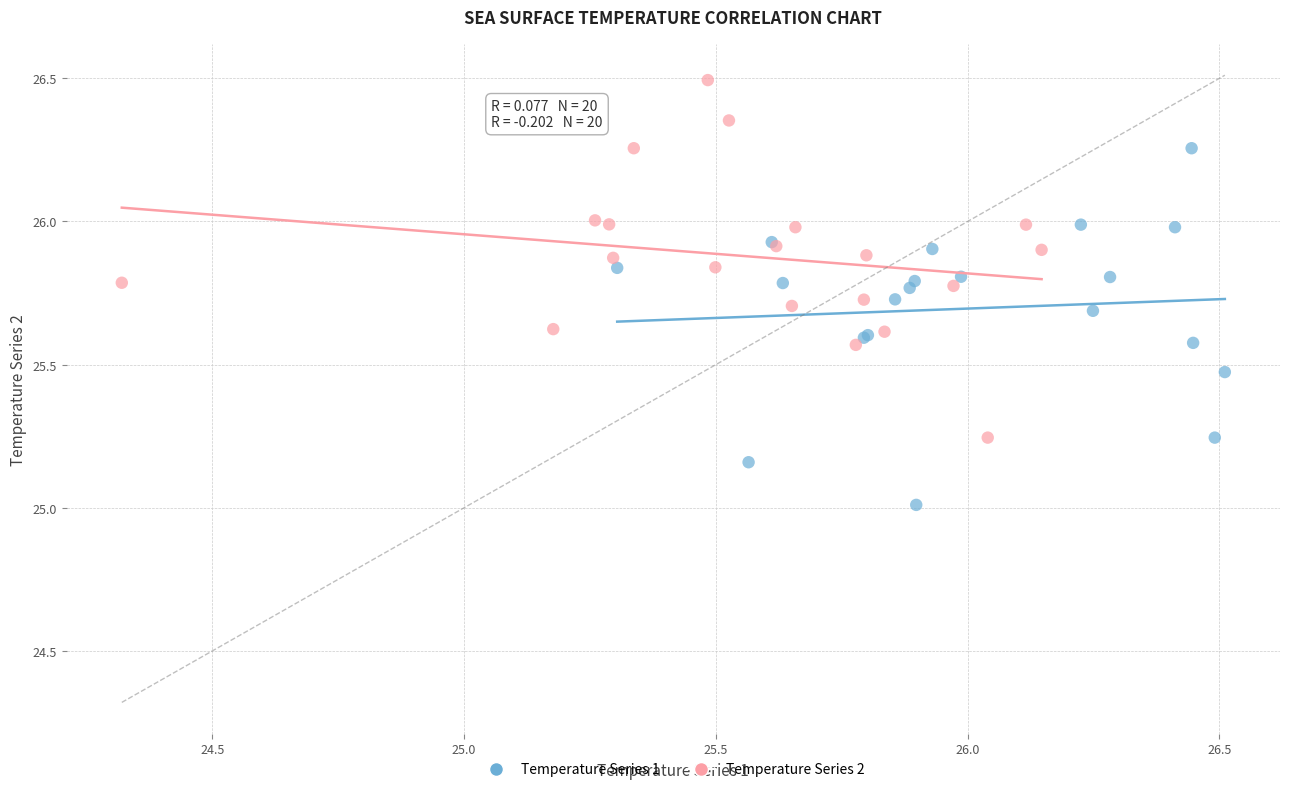

Which series reaches the minimum Y coordinate?

Temperature Series 1